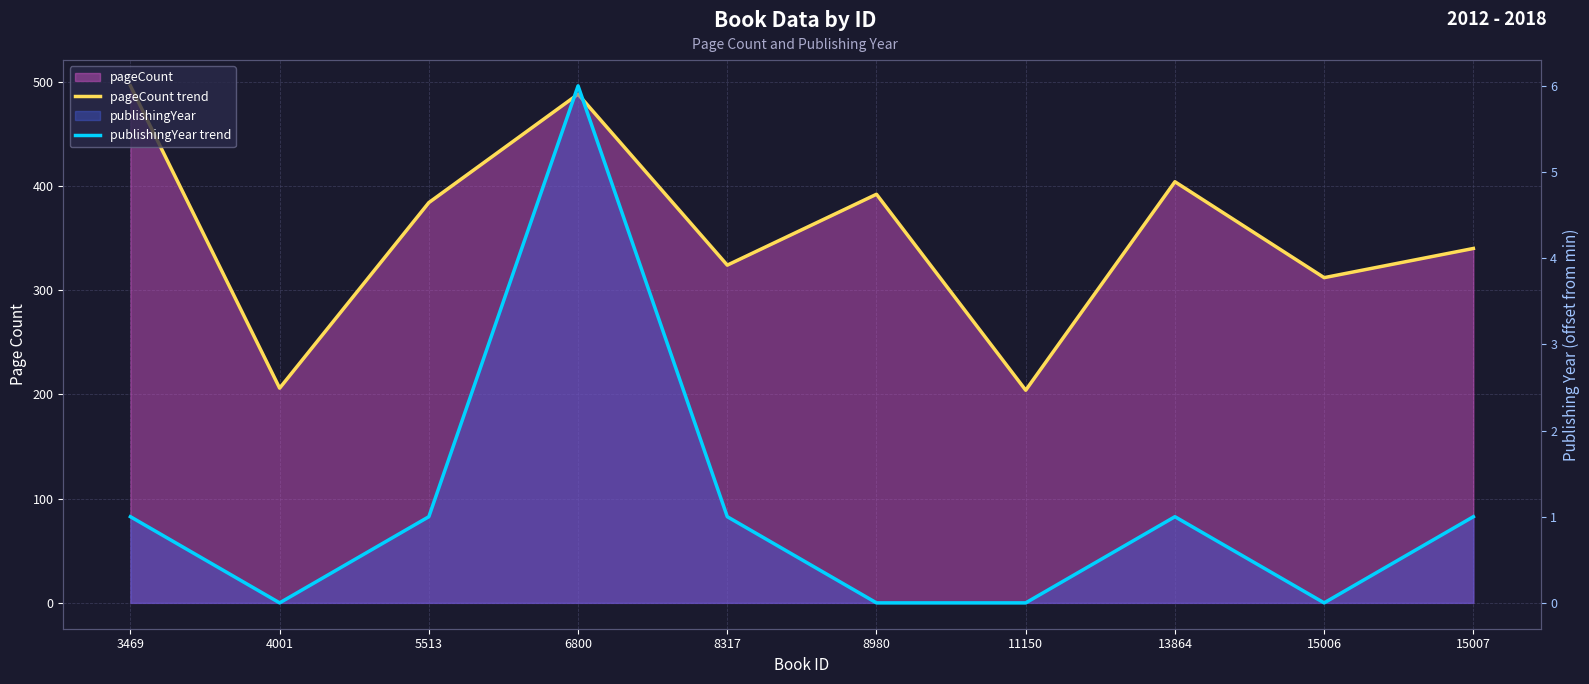

Which category has the highest value across all series?

3469